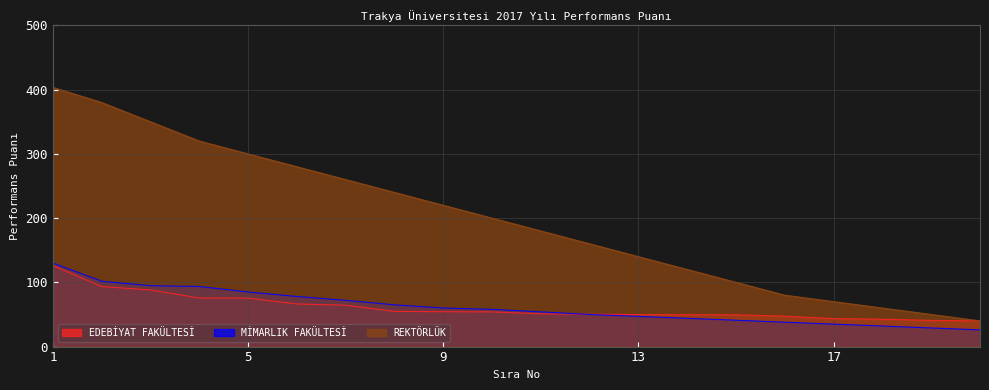

Reading left to right, transcribe all the data shown in this chart.

EDEBİYAT FAKÜLTESİ: 126.1	93.5	88.2	75.7	75.5	66.4	64.4	54.8	54.3	54.0	51.0	50.4	49.8	49.5	49.5	47.4	43.5	42.6	40.8	40.0
MİMARLIK FAKÜLTESİ: 130.0	101.7	94.8	93.5	85.0	78.0	72.0	65.0	60.0	58.0	54.0	50.0	47.0	44.0	41.0	38.0	35.0	32.0	29.0	26.0
REKTÖRLÜK: 403.5	380.0	350.0	320.0	300.0	280.0	260.0	240.0	220.0	200.0	180.0	160.0	140.0	120.0	100.0	80.0	70.0	60.0	50.0	40.0